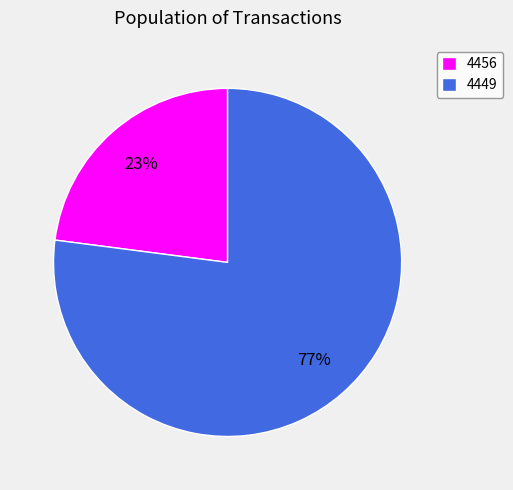

What is the largest slice in the pie chart?

4449